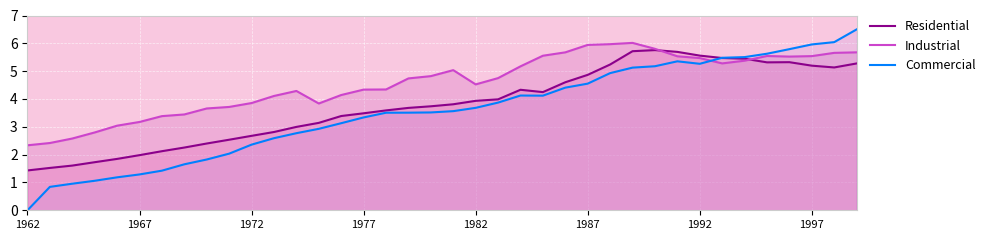

In Residential, how many points are higher than both neighbors (excluding endpoints)?

3